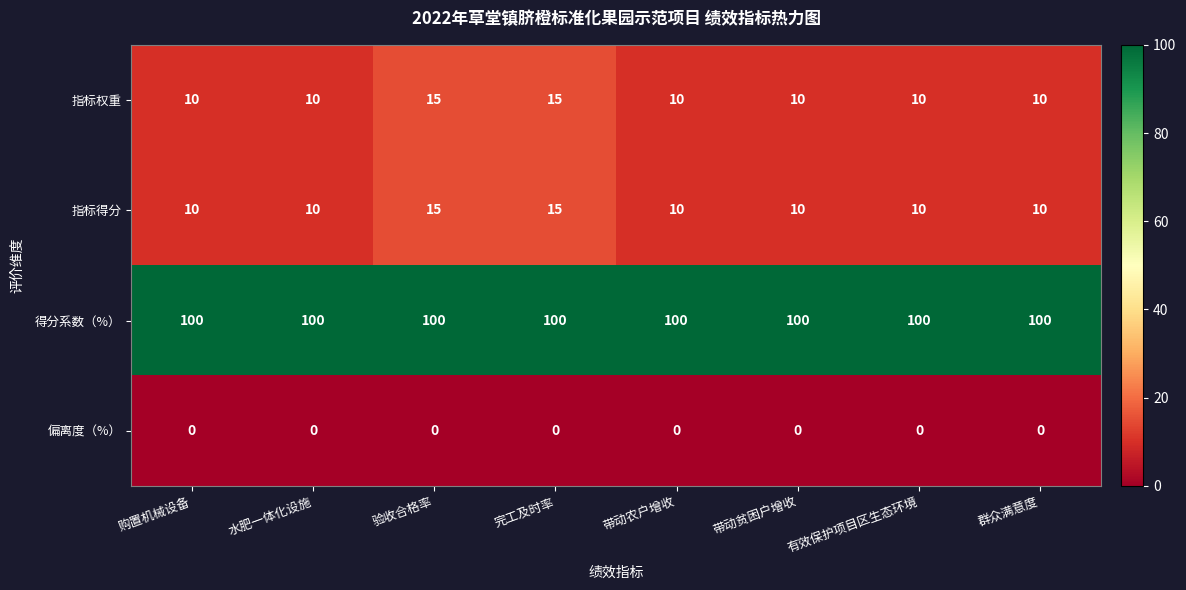

Count the number of data series in this chart.

4